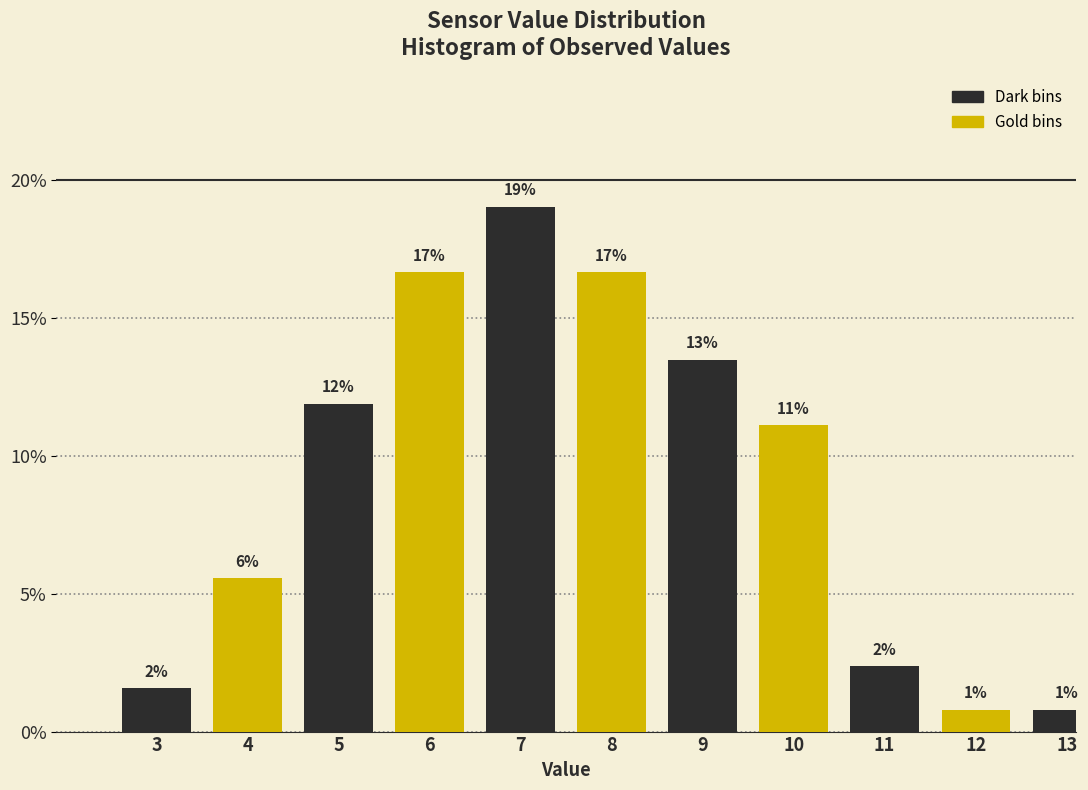

How many bars are there in total?

11